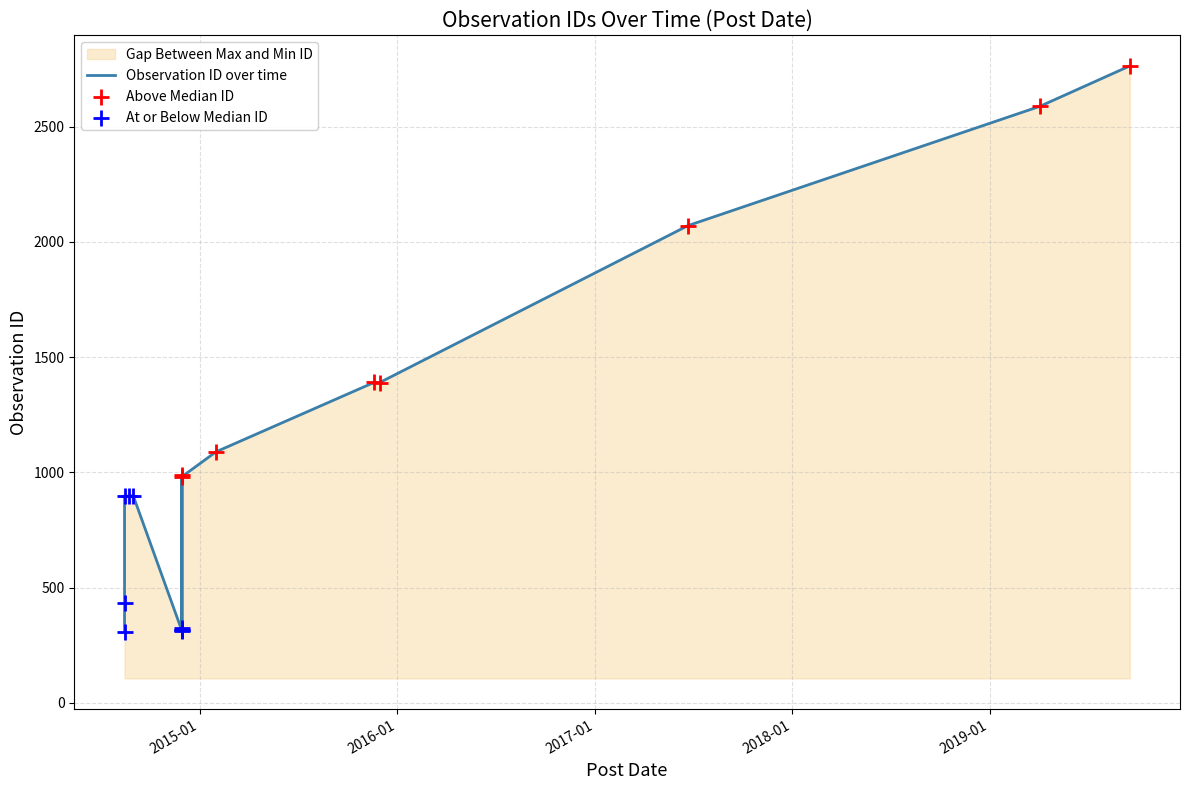

Approximately how many times larger is the value at 2014-11-29 compared to 2014-11-29?

1.0